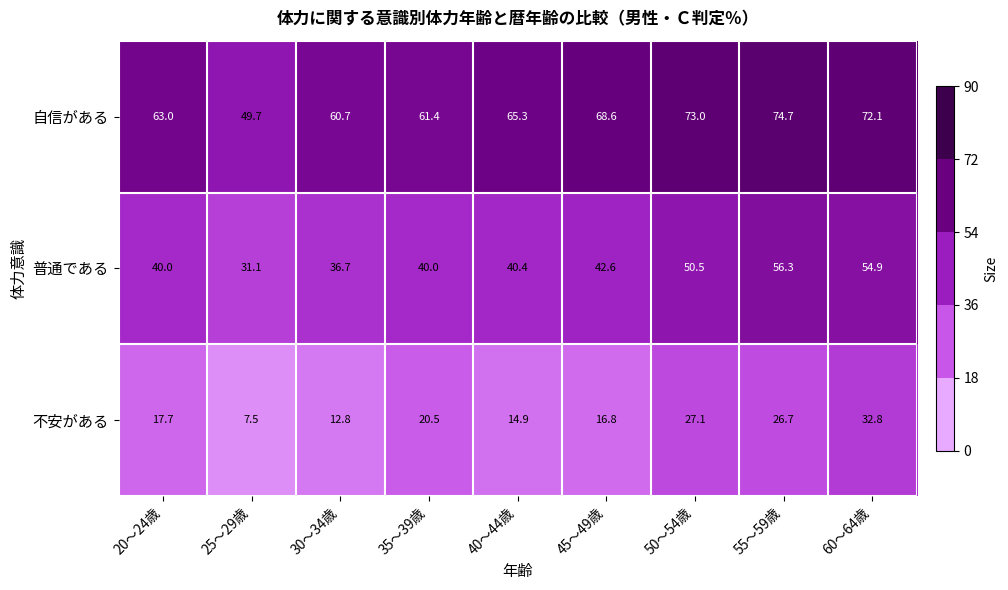

Which series has the widest spread of values?

不安がある